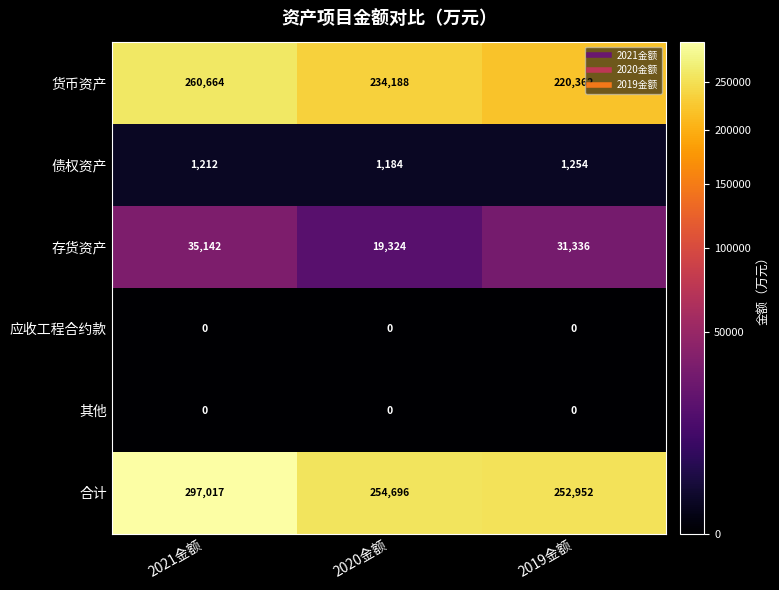

What is the difference between the maximum and second lowest values in the 存货资产 series?

3806